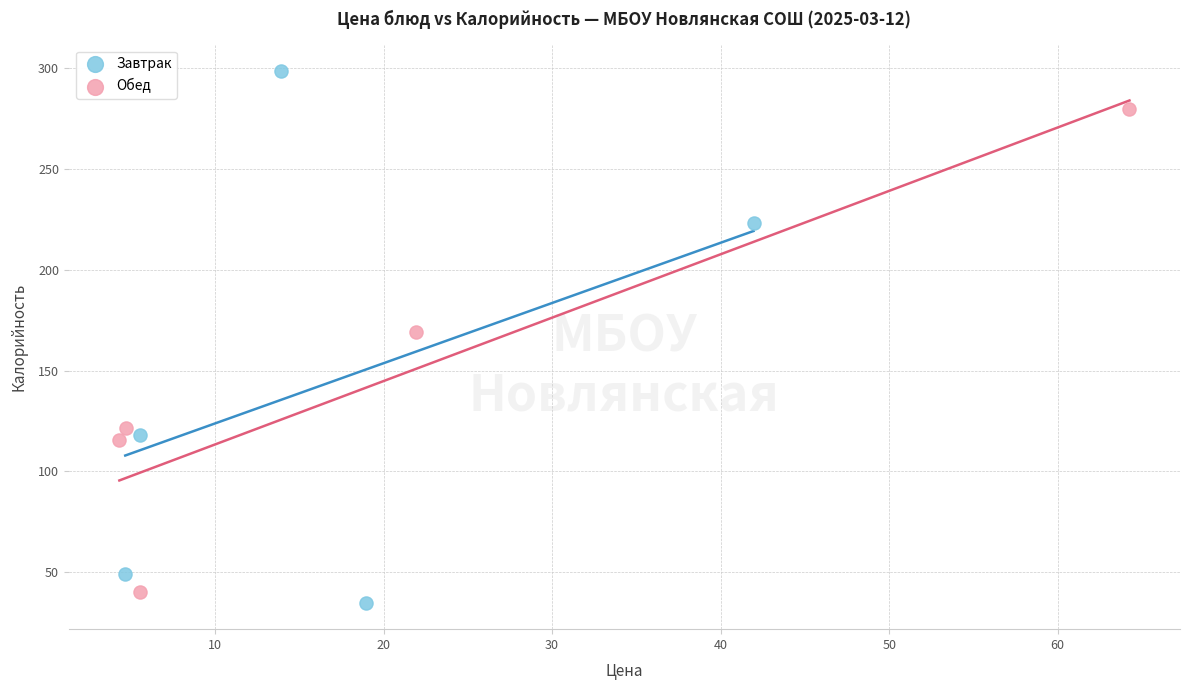

Which series has the largest Y range (max minus min)?

Завтрак